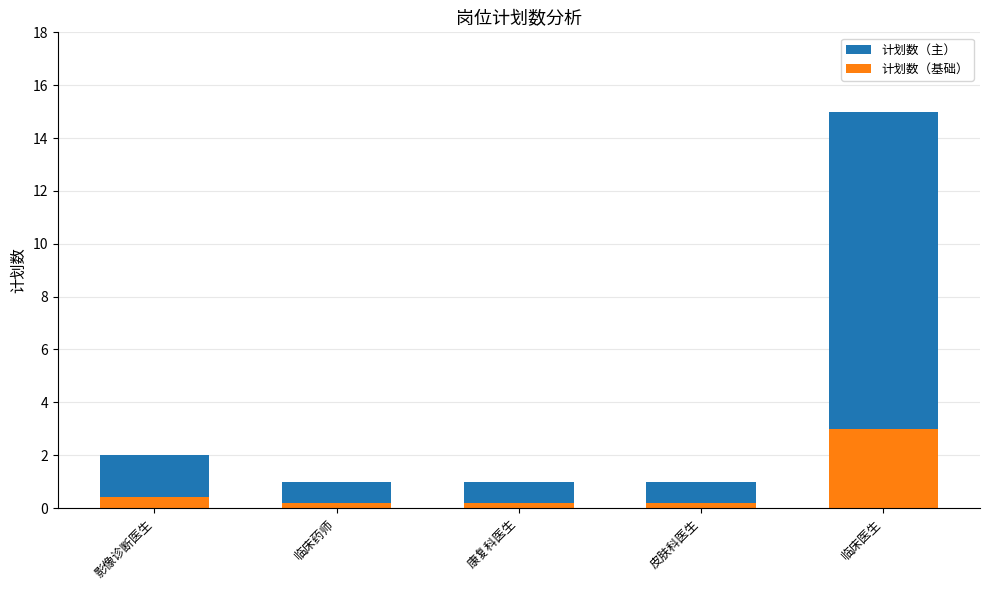

Reading left to right, transcribe the values for 计划数（基础）.

0.4	0.2	0.2	0.2	3.0